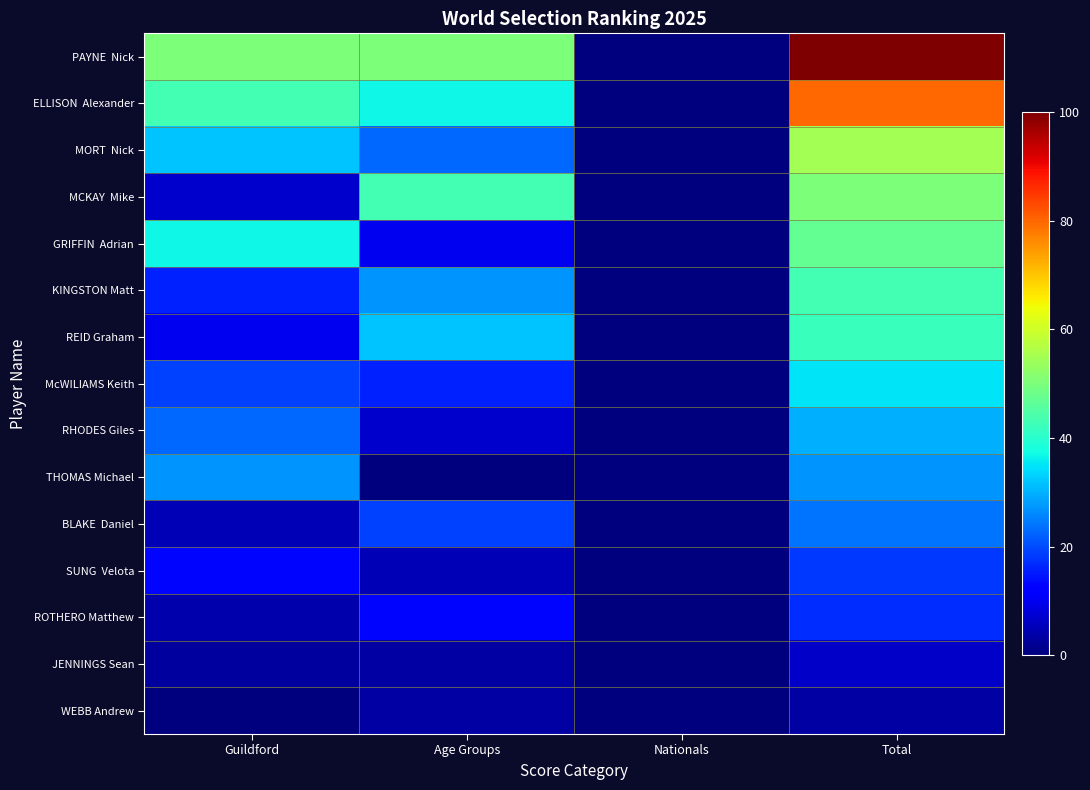

Which series has the largest total across all categories?

PAYNE Nick